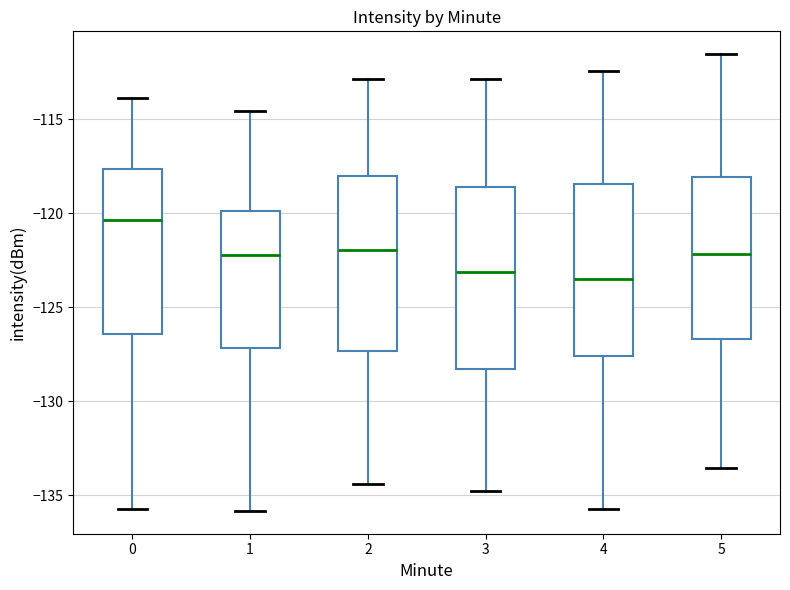

Where does the upper whisker of the box at x = 3 end on the y-axis? The values are not printed on the chart, so give them approximately, as read against the axis.

-113.0